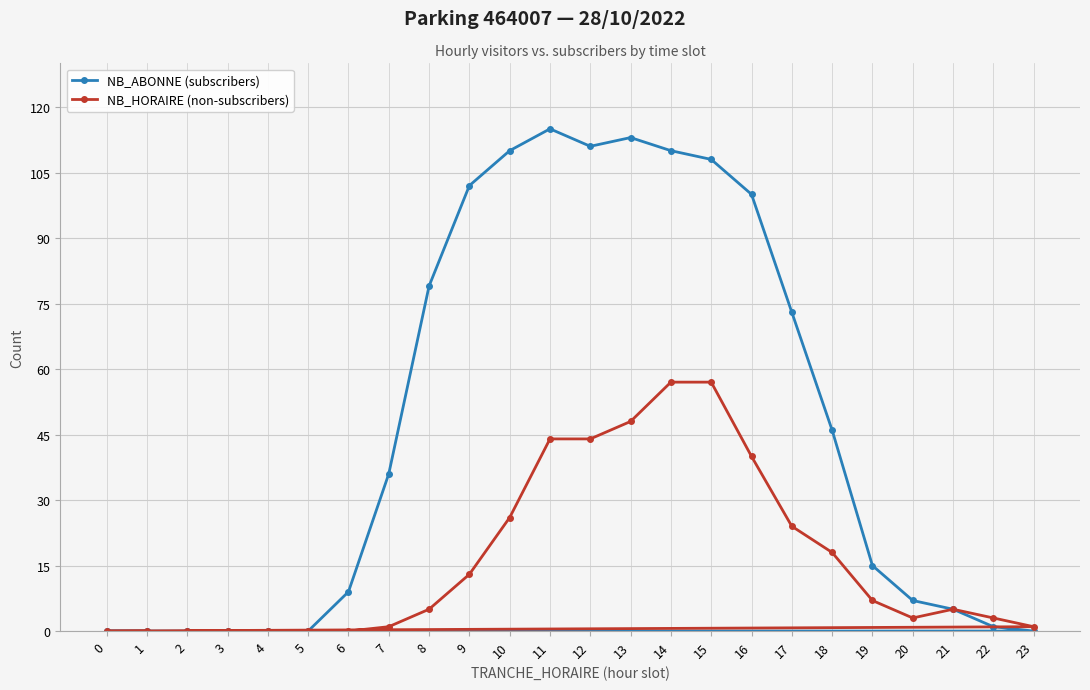

Read the NB_ABONNE (subscribers) value at 19.

15